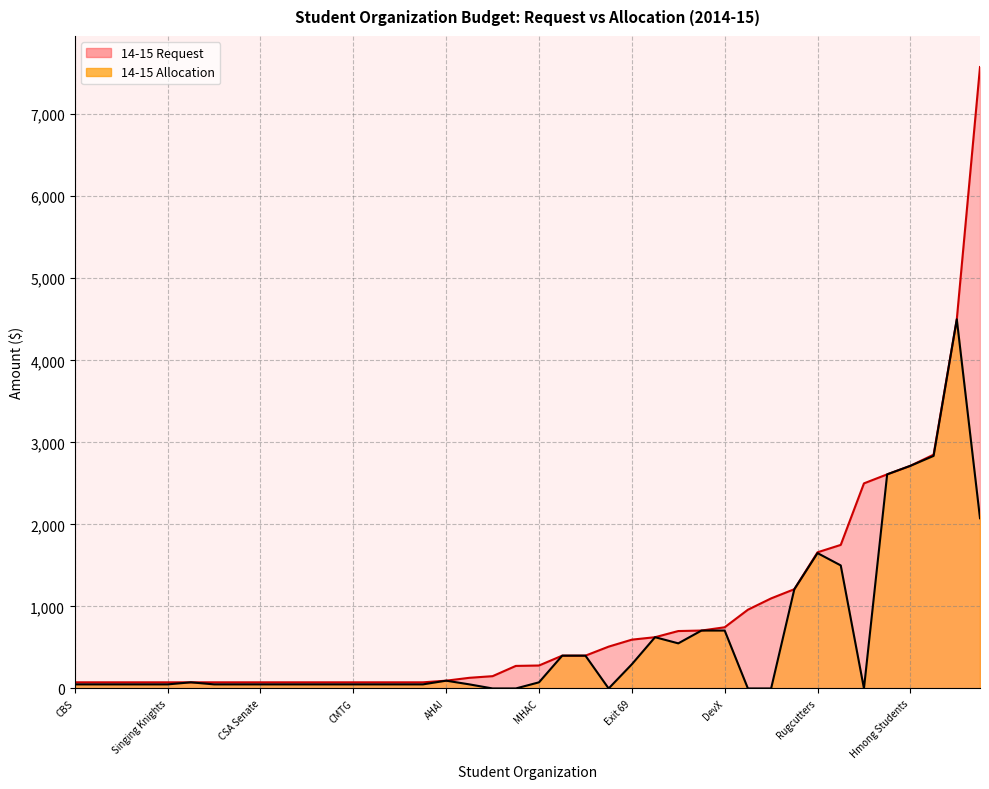

What is the difference between the highest and lowest values at CBS?

25